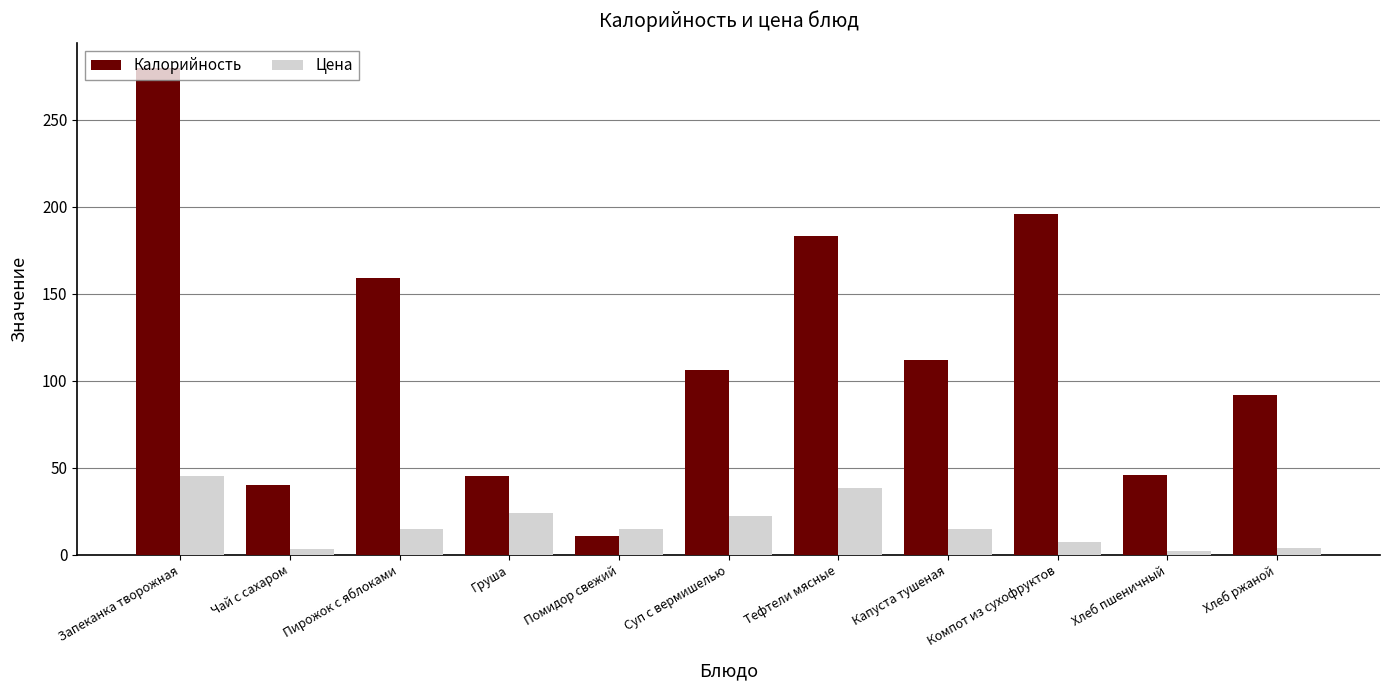

At Тефтели мясные, list the series in order from largest to smallest.

Калорийность, Цена